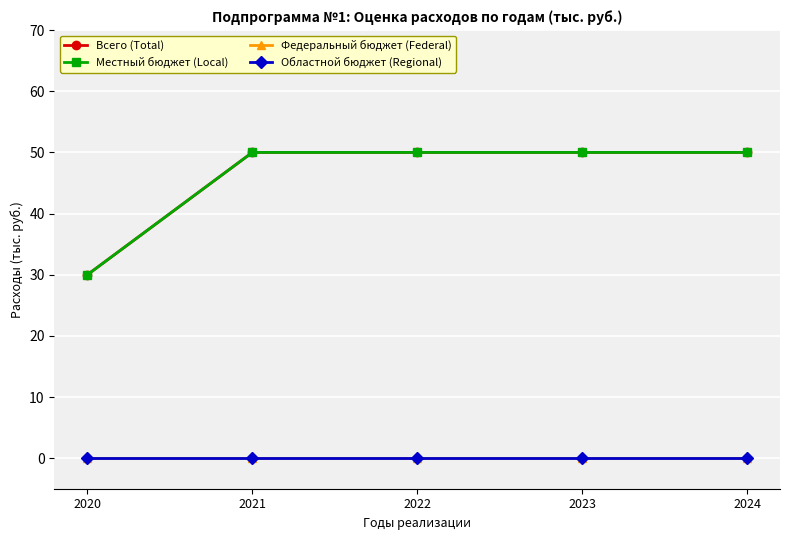

Is this an area chart (filled region under the line)?

No